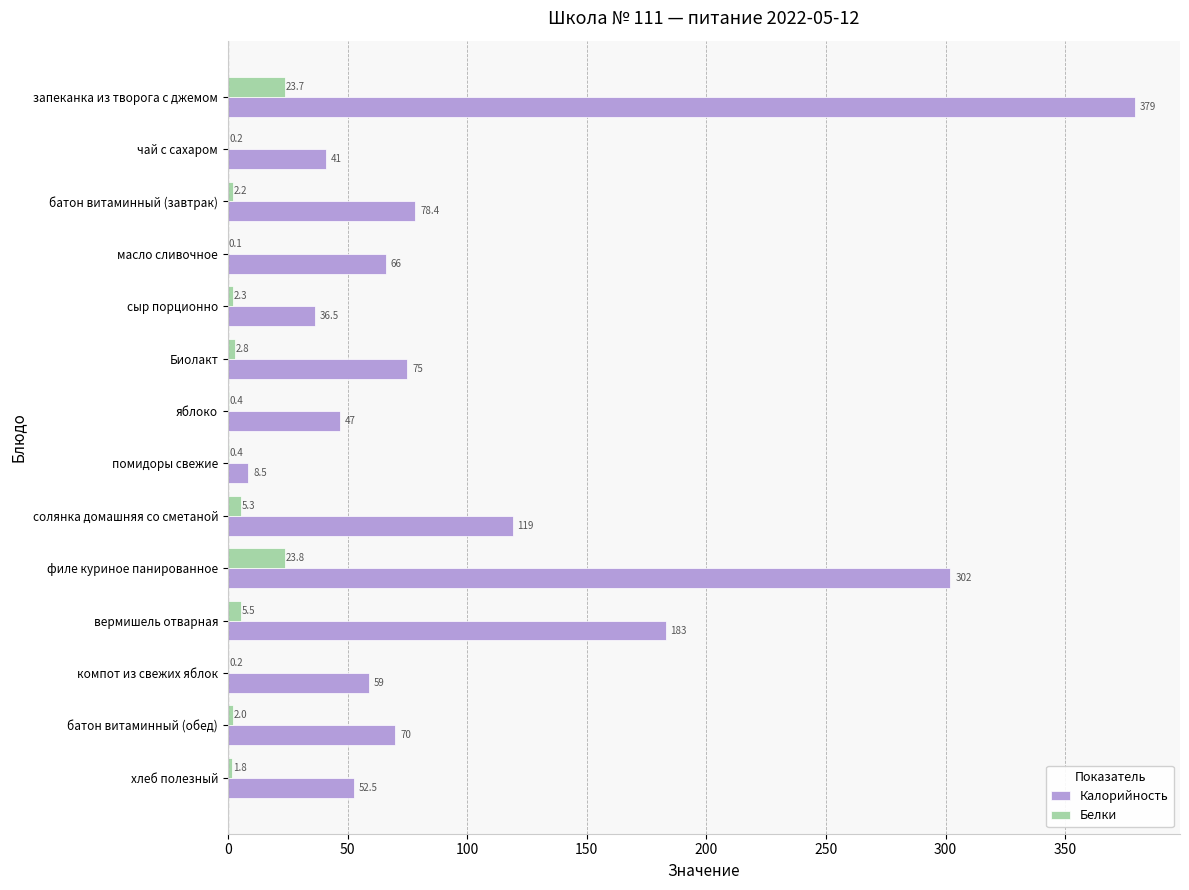

Which series changed the most between Биолакт and солянка домашняя со сметаной?

Калорийность